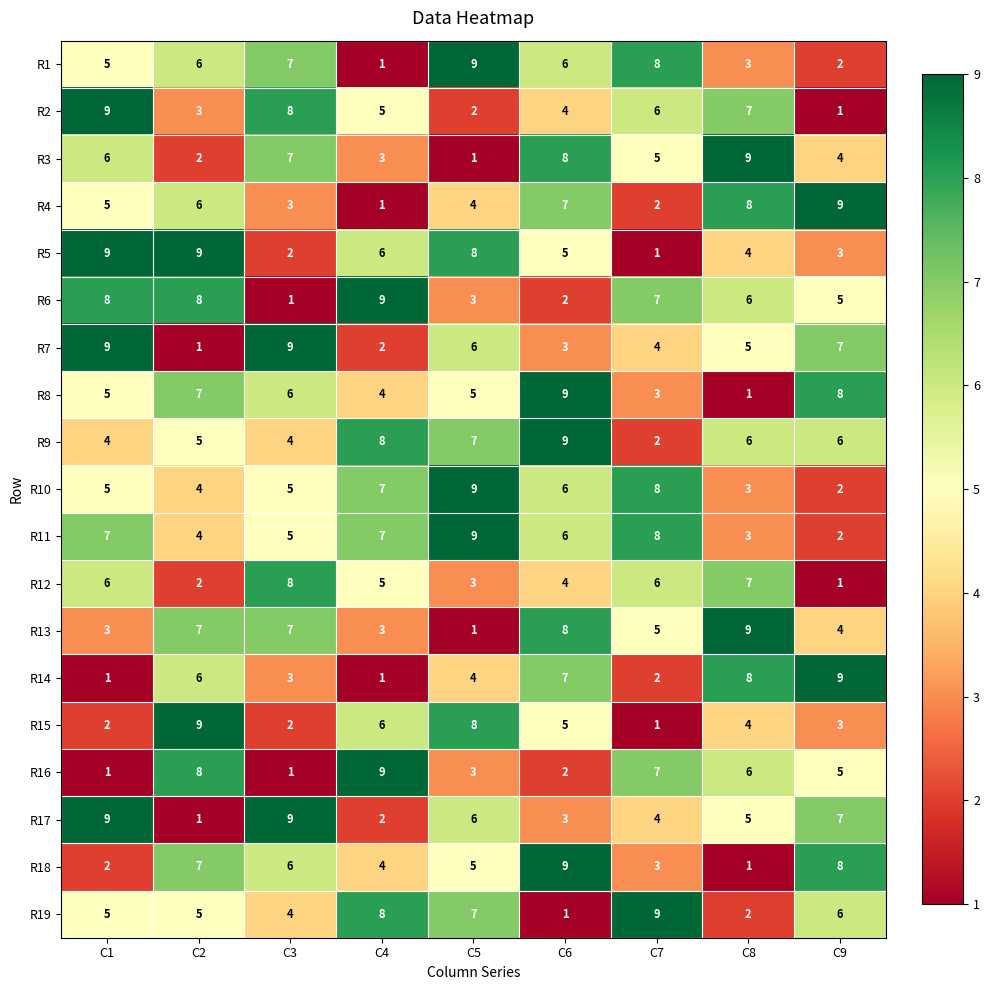

The R1 series shows 3 at C9. True or false?

False